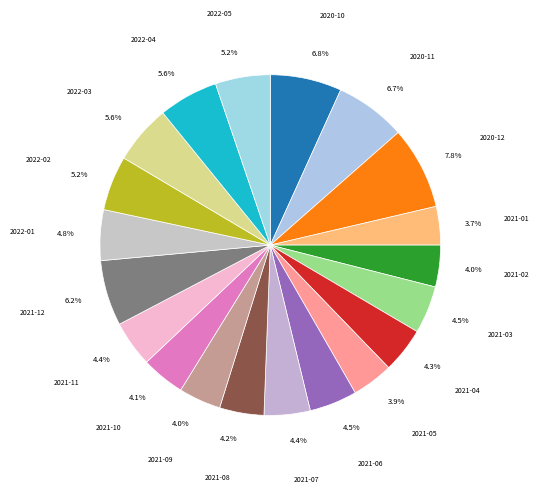

Which category has the smallest portion of the pie?

2021-01